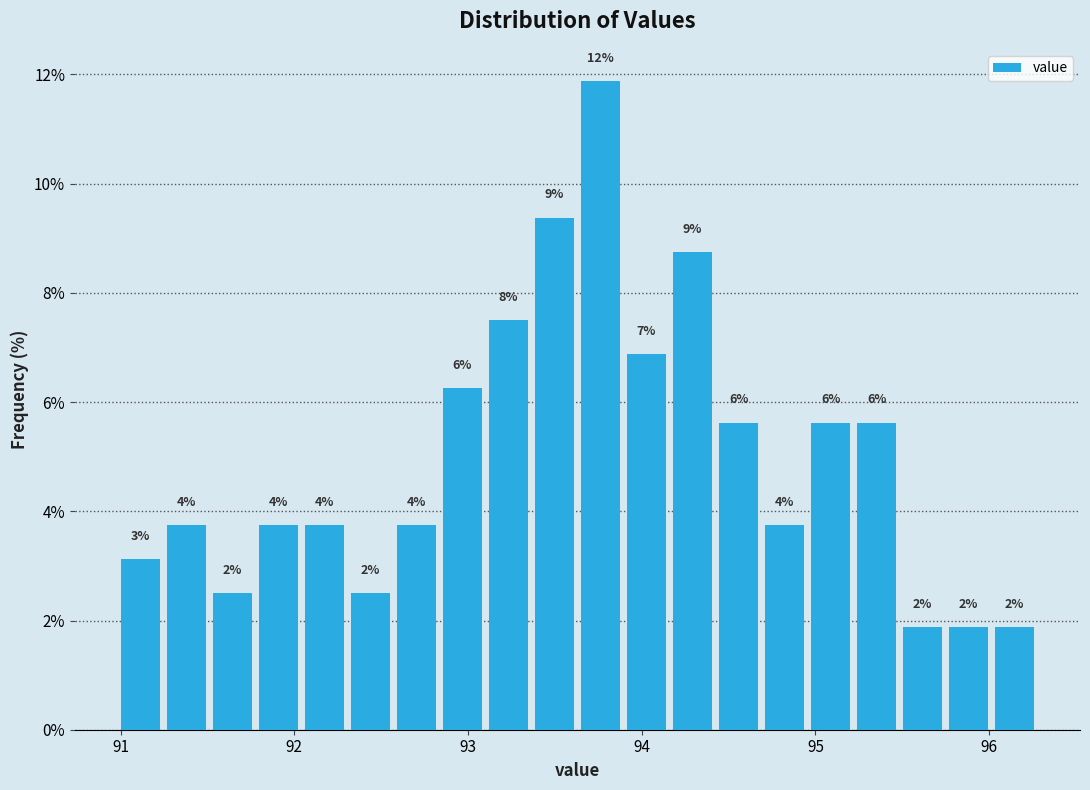

Read against the x-axis, roughly where is the centre of the tallest bar?

93.8